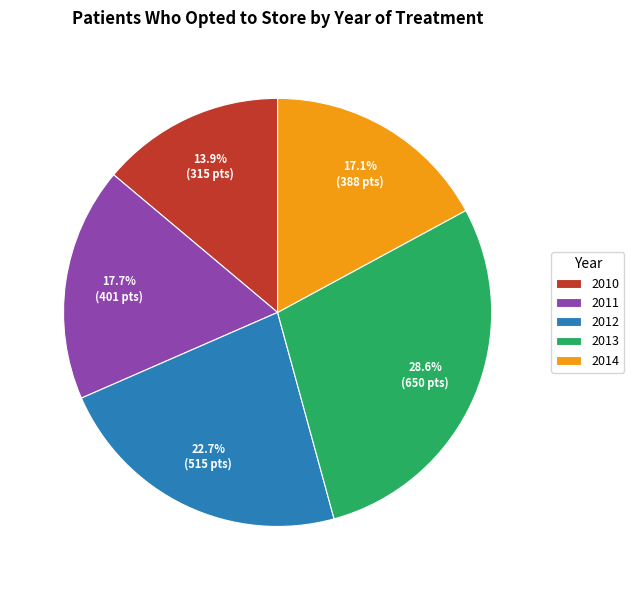

Combined, do 2014 and 2013 account for over 50%?

No